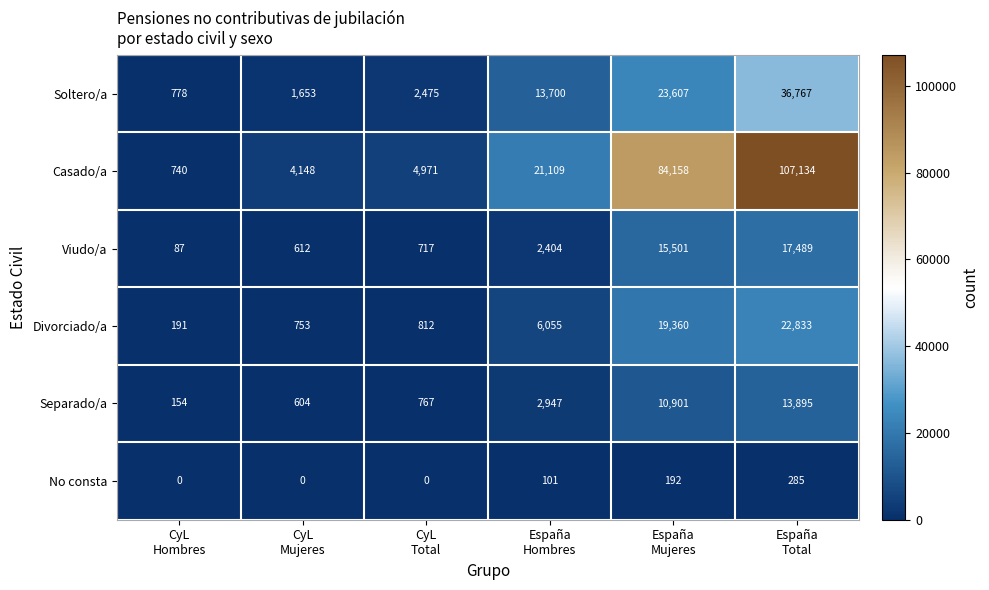

What is the greatest value displayed?

107134